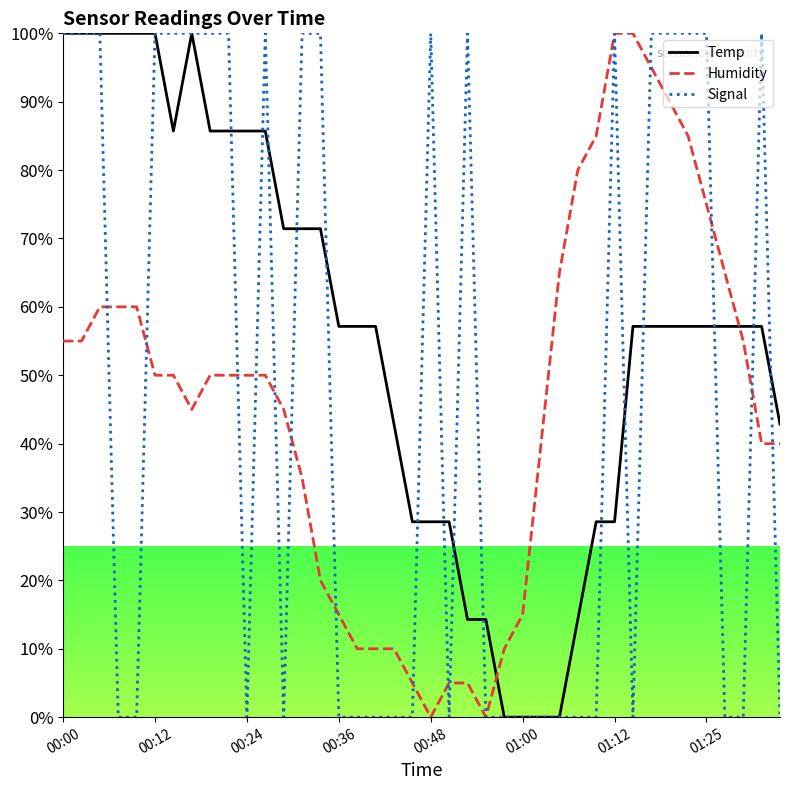

Which series has the largest total across all categories?

Temp